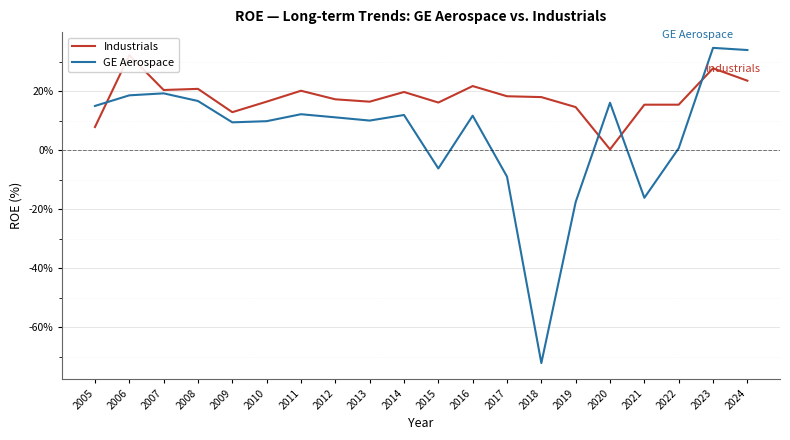

At which label does GE Aerospace first exceed 0?

2005